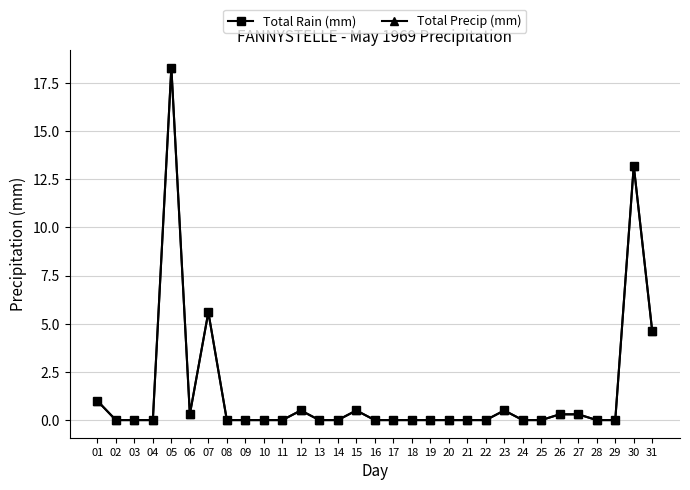

Is this an area chart (filled region under the line)?

No